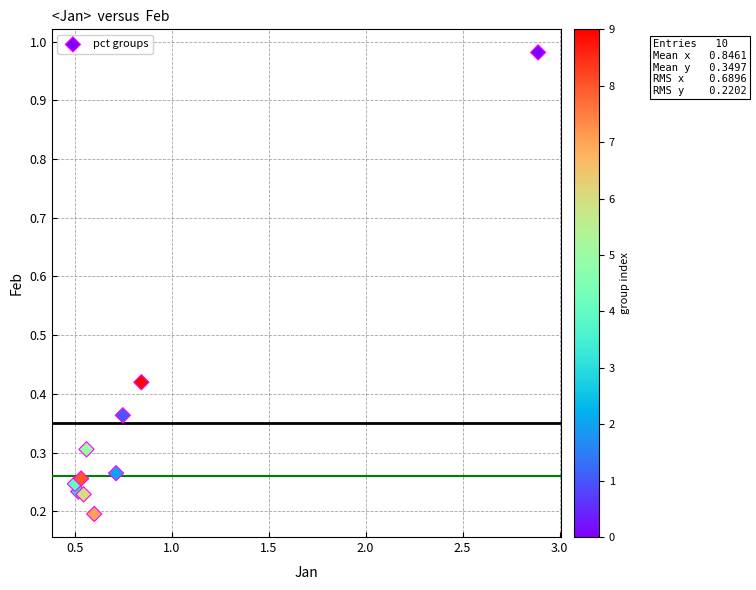

What is the average X value?

0.8